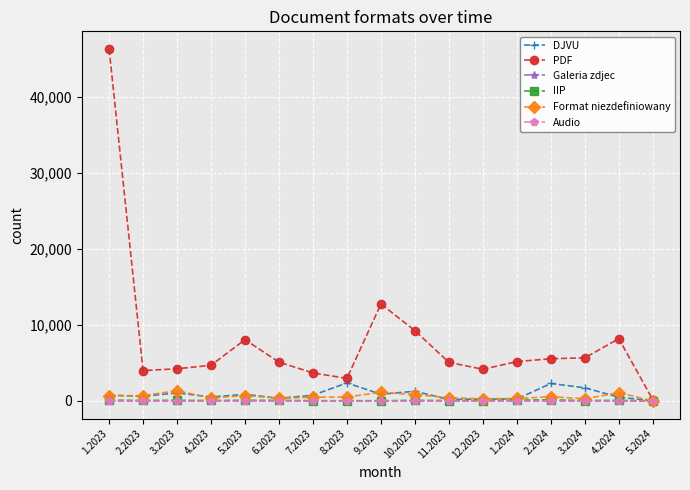

At which category is the sum across all series the highest?

1.2023